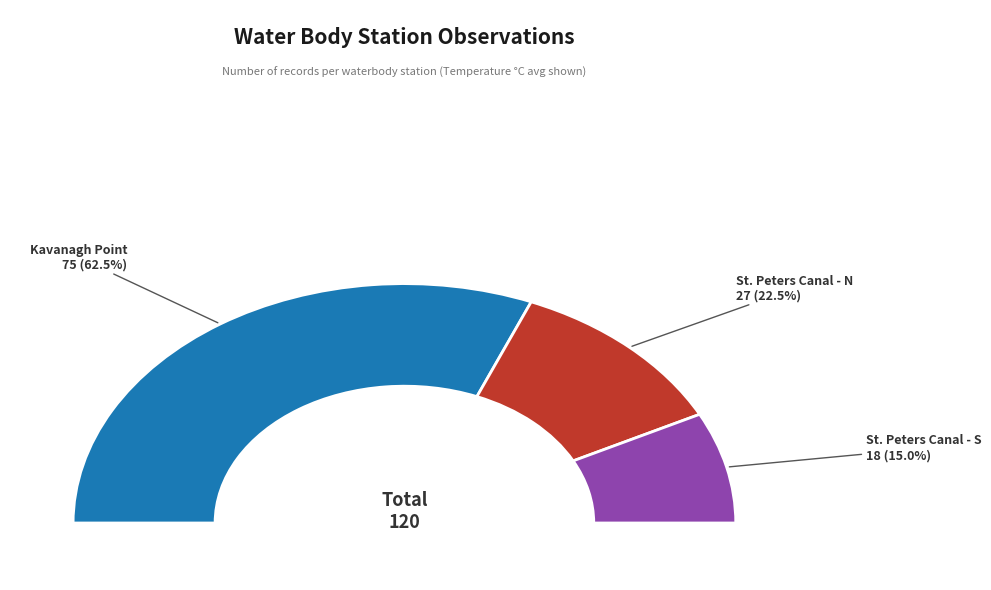

The Arichat Harbour-Kavanagh Point slice represents 16% of the pie. True or false?

False